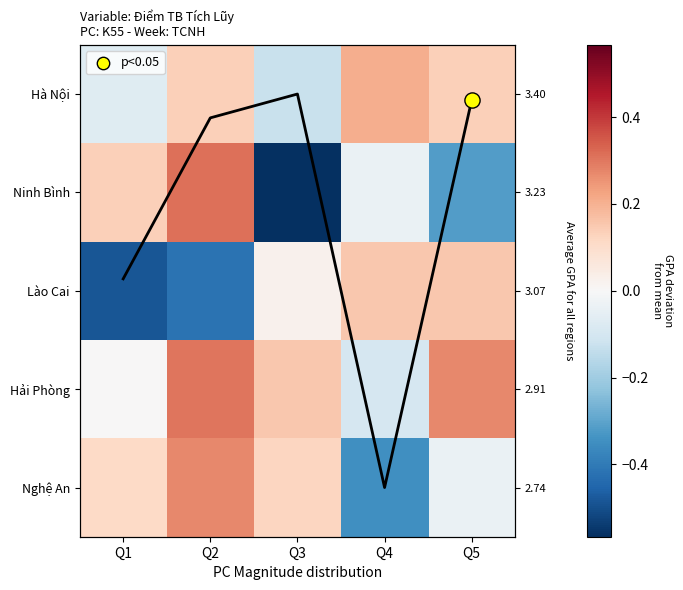

Where does the Hải Phòng series first go above 0?

Q1